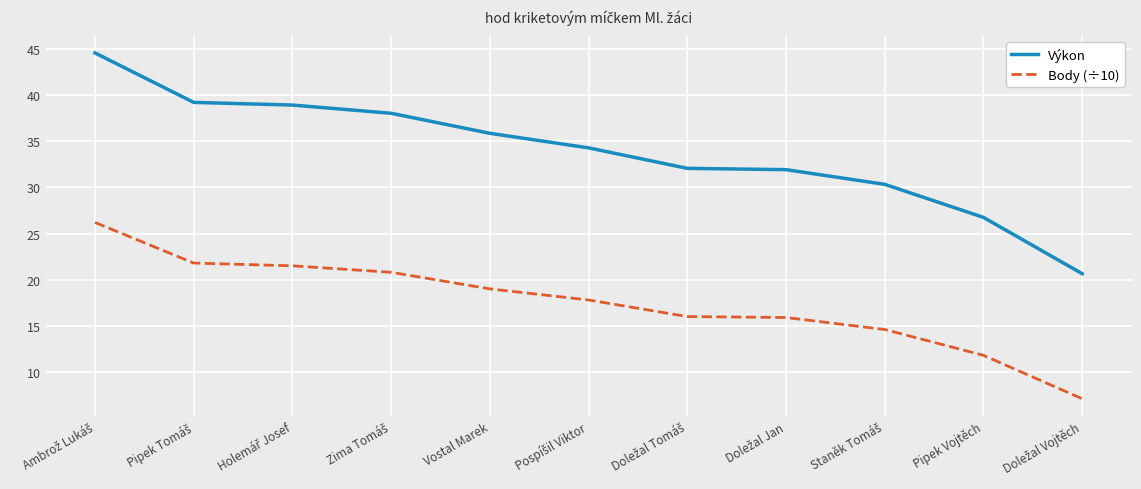

Which series has the widest spread of values?

Výkon